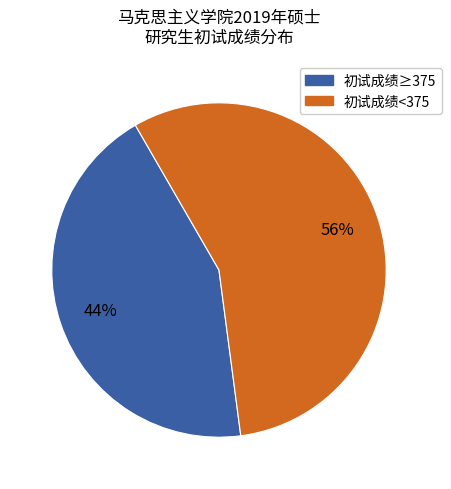

To the nearest percent, what is the average slice percentage?

50%